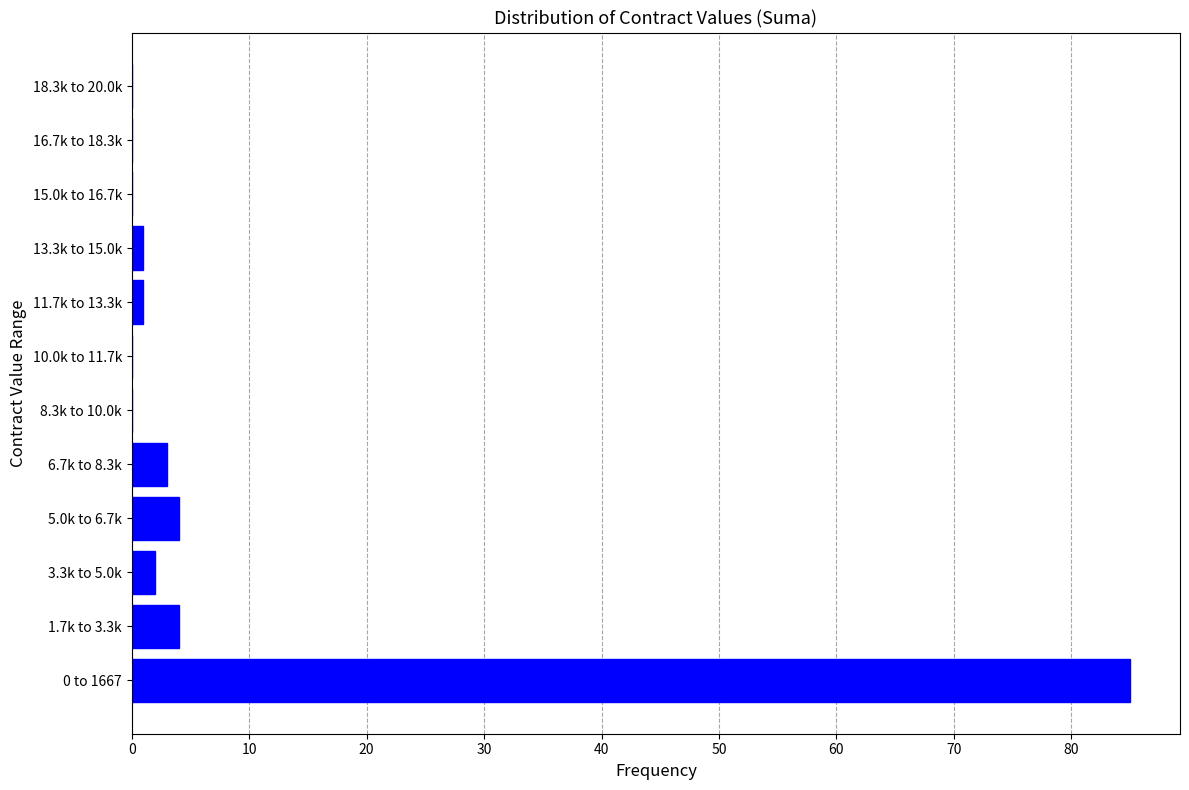

Reading bottom to top, what are all the values shown in this chart?

0 to 1667=85	1.7k to 3.3k=4	3.3k to 5.0k=2	5.0k to 6.7k=4	6.7k to 8.3k=3	8.3k to 10.0k=0	10.0k to 11.7k=0	11.7k to 13.3k=1	13.3k to 15.0k=1	15.0k to 16.7k=0	16.7k to 18.3k=0	18.3k to 20.0k=0